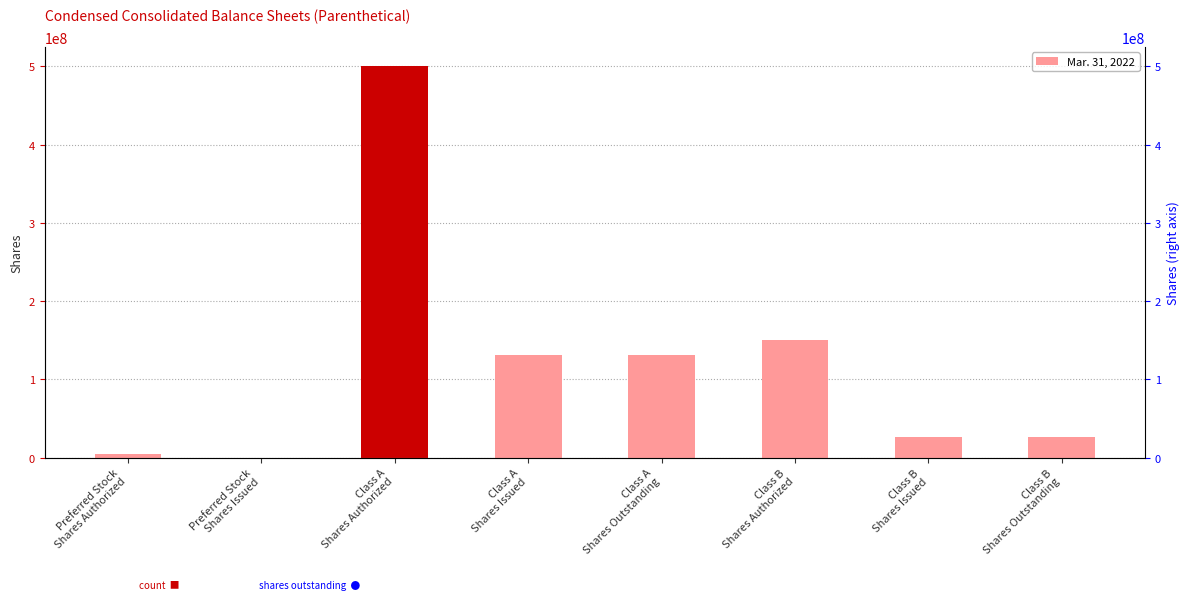

Rank the categories by value from lowest to highest.

Preferred Stock
Shares Issued, Preferred Stock
Shares Authorized, Class B
Shares Issued, Class B
Shares Outstanding, Class A
Shares Issued, Class A
Shares Outstanding, Class B
Shares Authorized, Class A
Shares Authorized